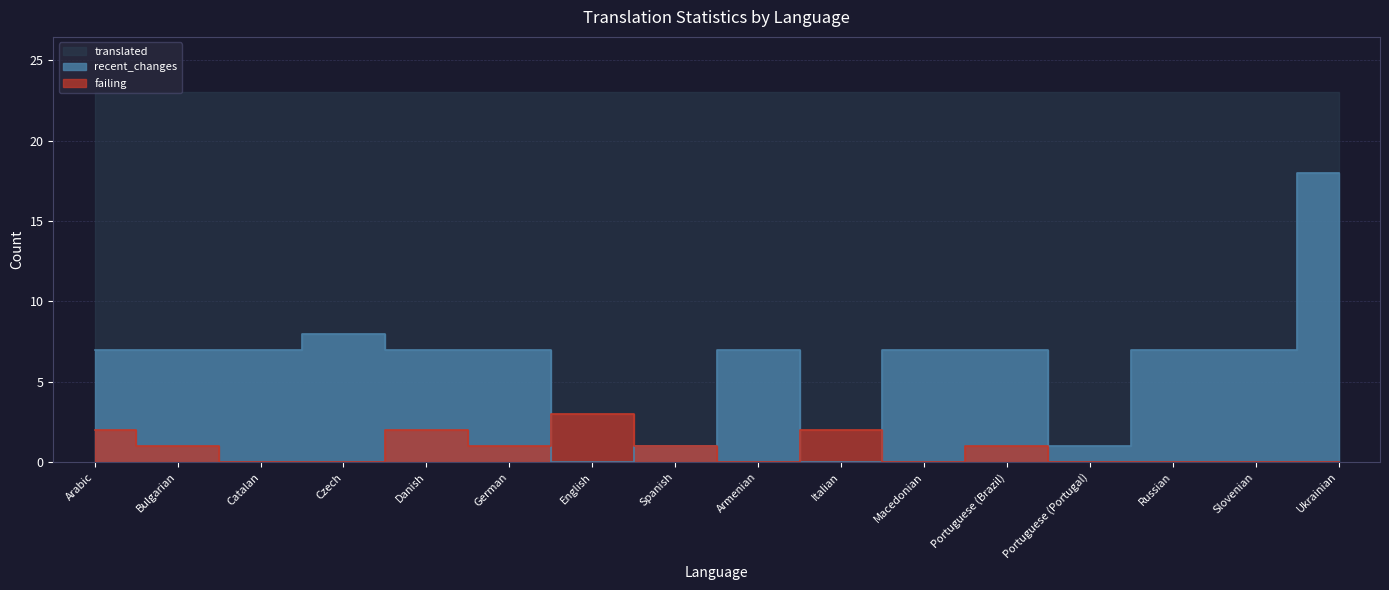

At which label is recent_changes closest to 9?

Czech